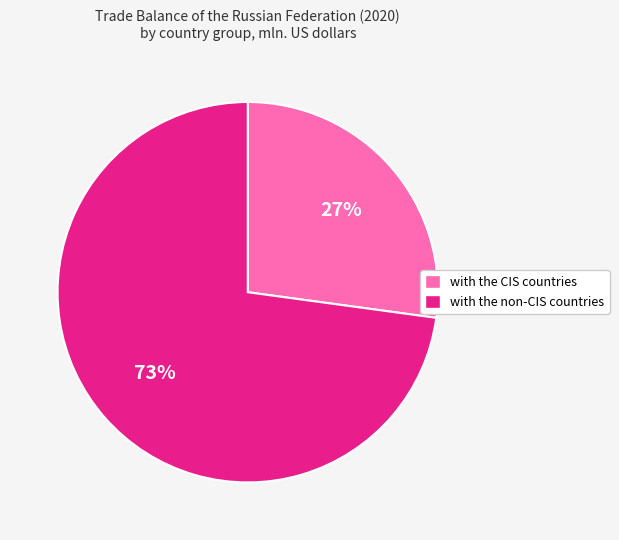

What is the ratio of the value at with the CIS countries to the value at with the non-CIS countries?

0.4